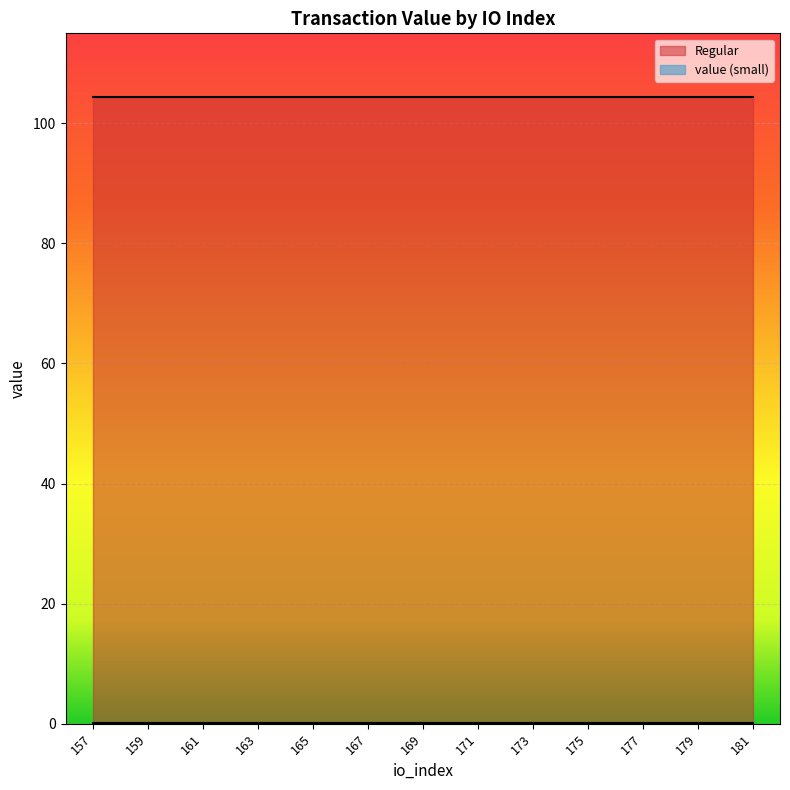

True or false: Regular has a value of 186.6 at 167.

False